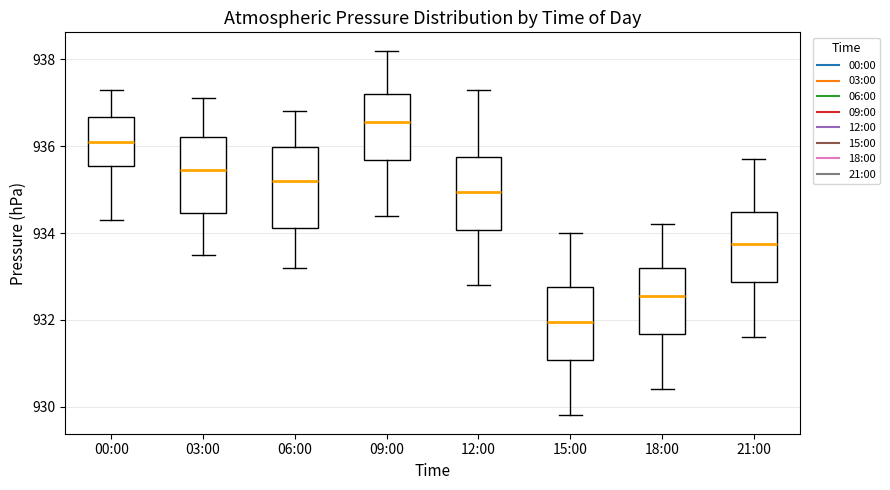

Where is the lower edge of the box for 15:00 on the y-axis? The values are not printed on the chart, so give them approximately, as read against the axis.

931.0